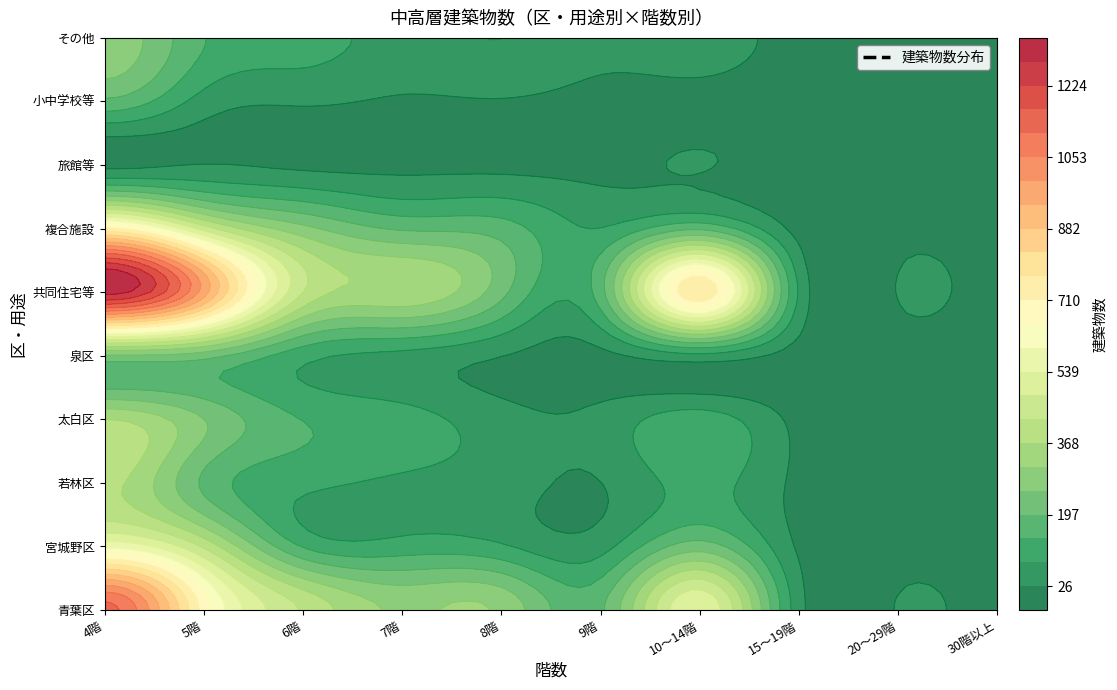

Between 太白区 and 共同住宅等, which series saw the biggest shift?

共同住宅等